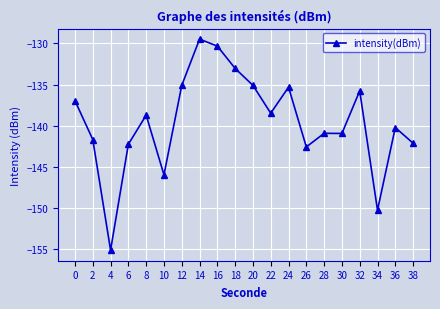

What is the change in value from 8 to 12?

+3.6